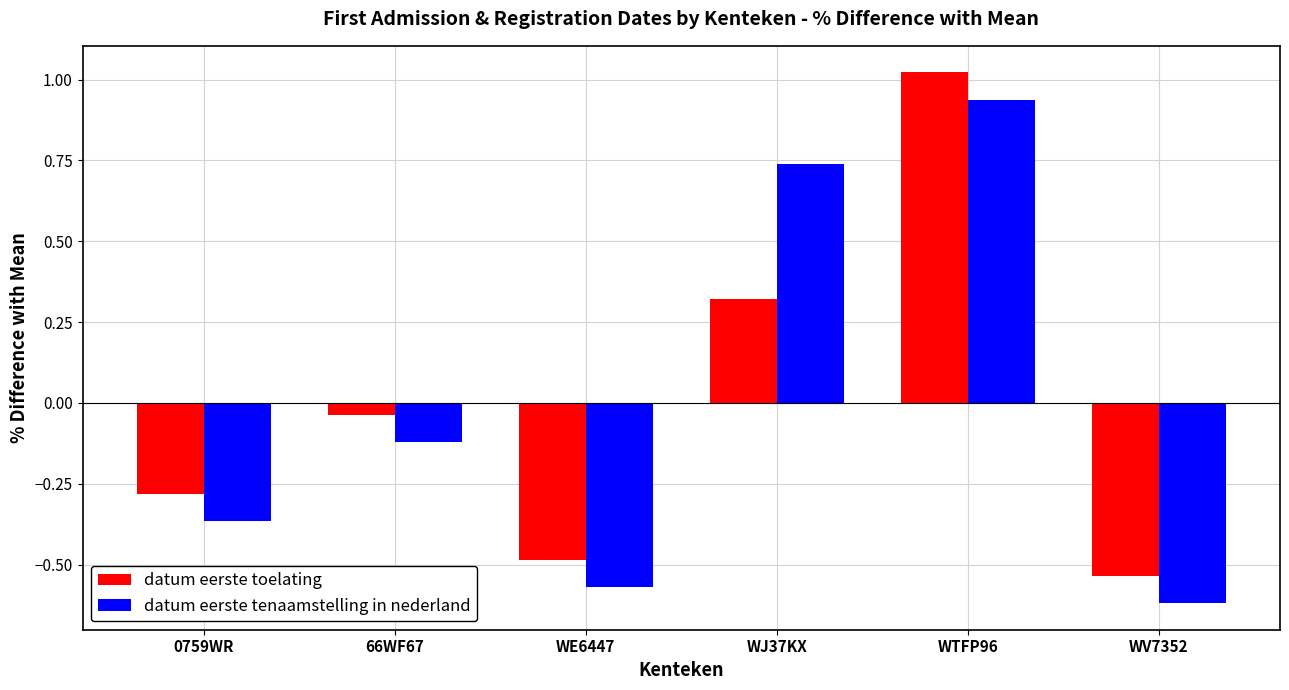

How many bars are there in each group?

2